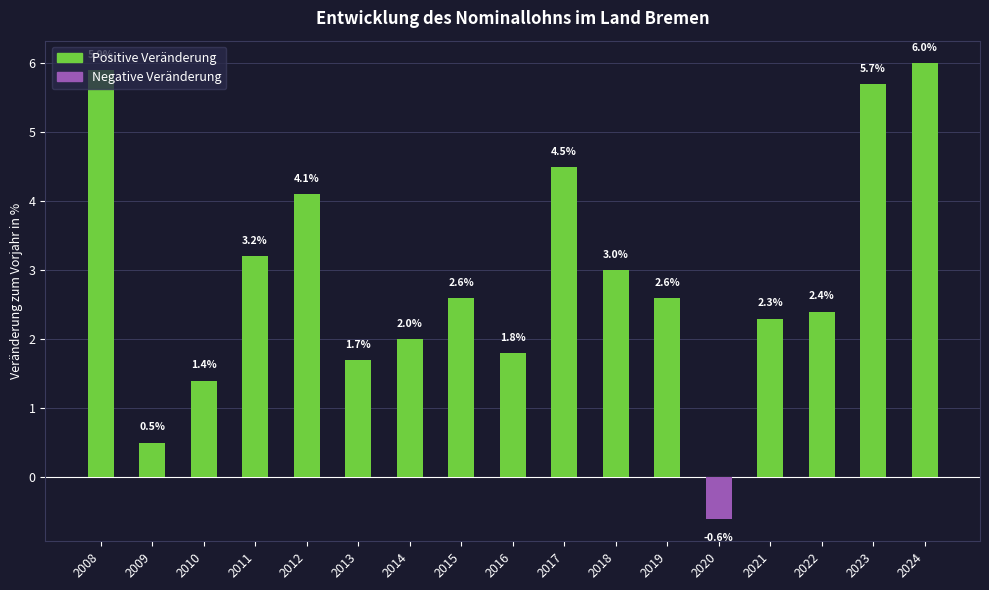

What is the value of the 6th bar from the left?

1.7